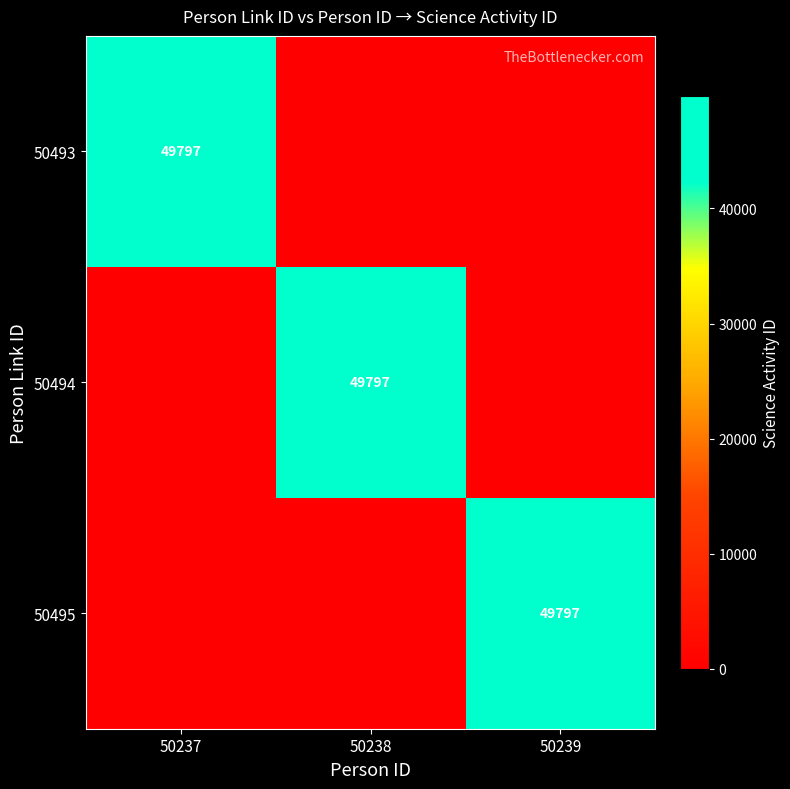

Is it true that 50493 equals 49797 at 50237?

True